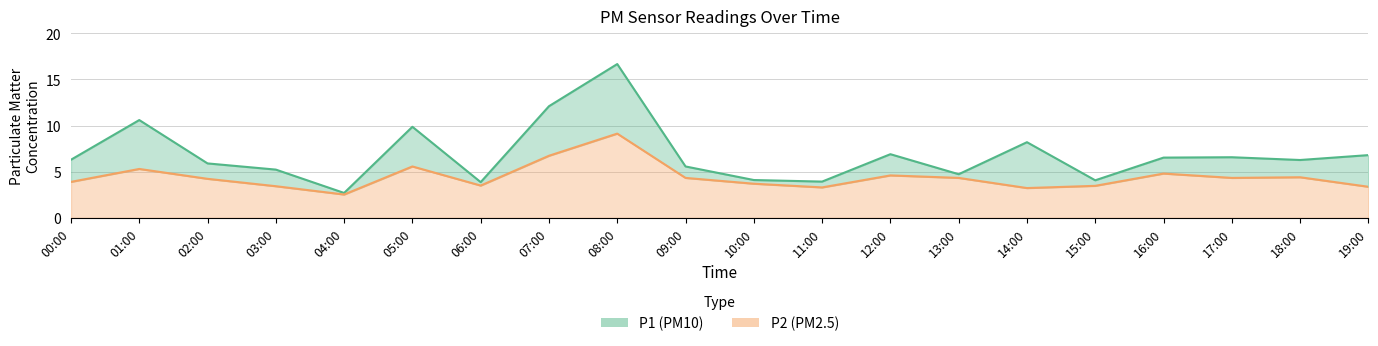

True or false: P2 lower and P1 upper cross at least once.

False